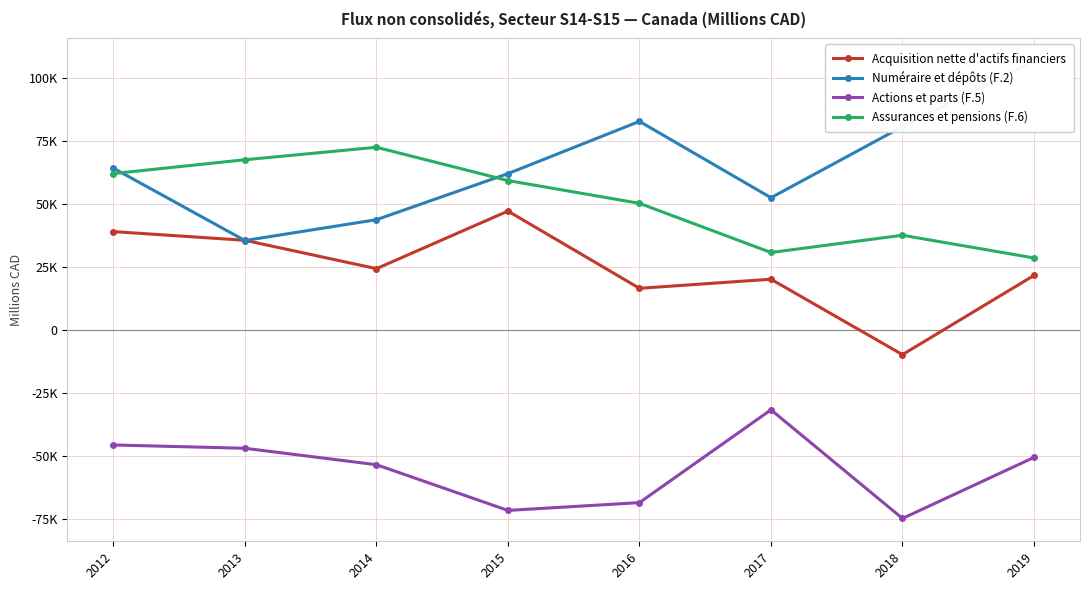

At which label does Actions et parts (F.5) reach its minimum?

2018